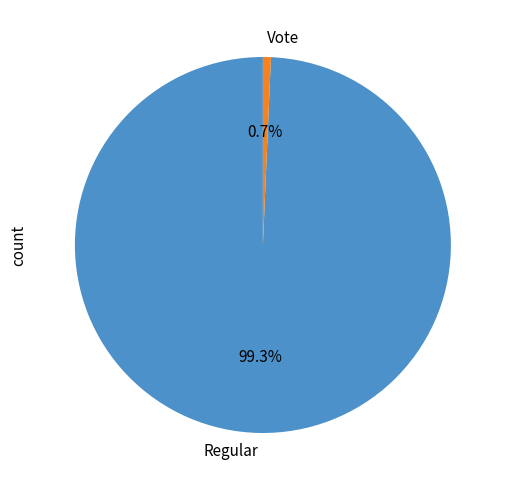

Is there any slice that represents more than half of the pie?

Yes